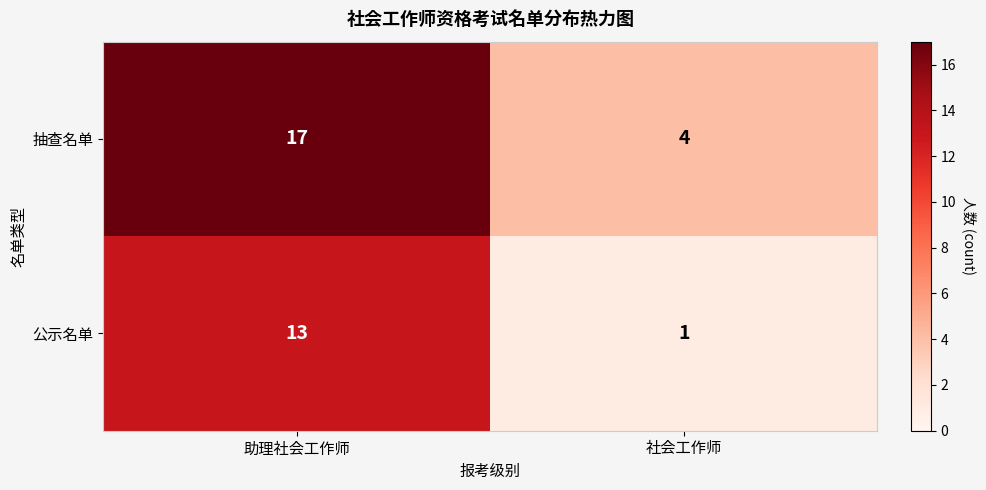

Rank the series by their maximum value, from lowest to highest.

公示名单, 抽查名单